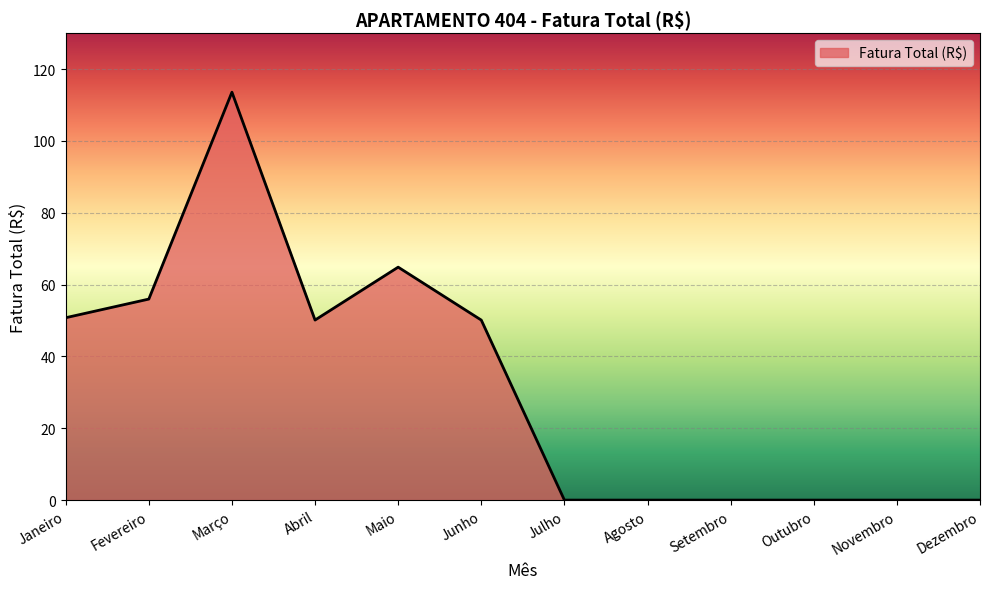

What is the change in value from Junho to Agosto?

-50.1